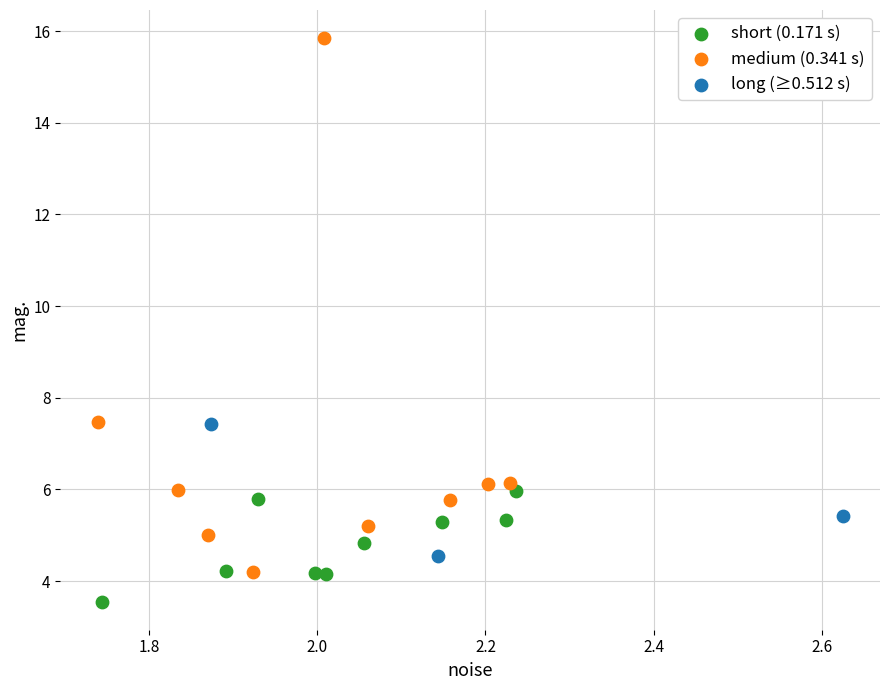

Which series contains the highest Y value?

medium (0.341 s)